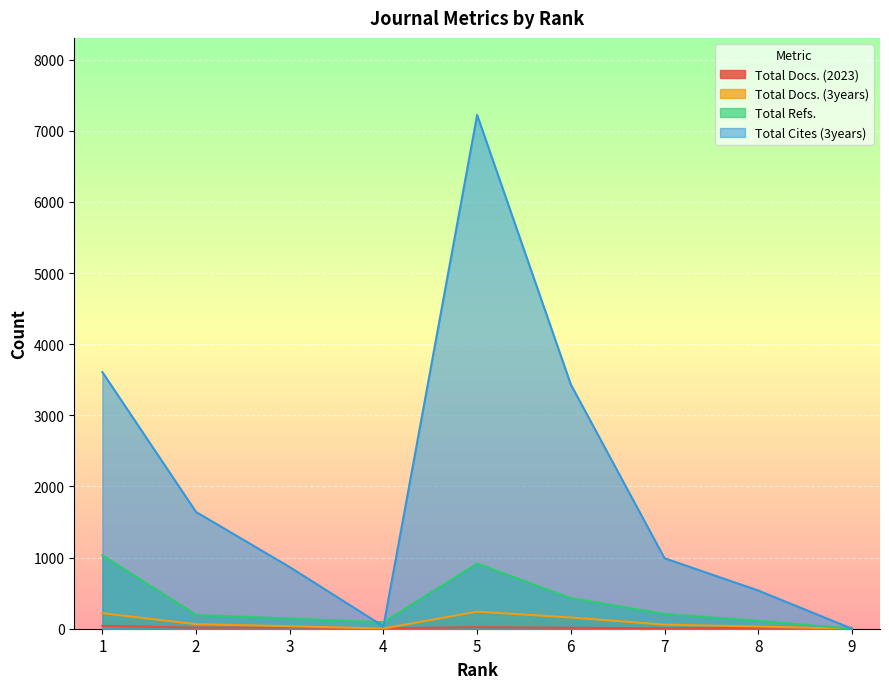

True or false: Total Docs. (3years) has more than 0 interior local peaks.

True